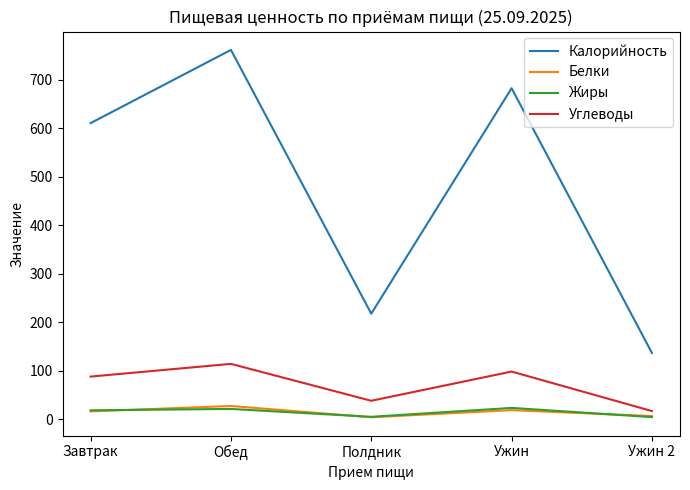

What is the sum of the Углеводы values at Ужин 2 and Ужин?

115.7